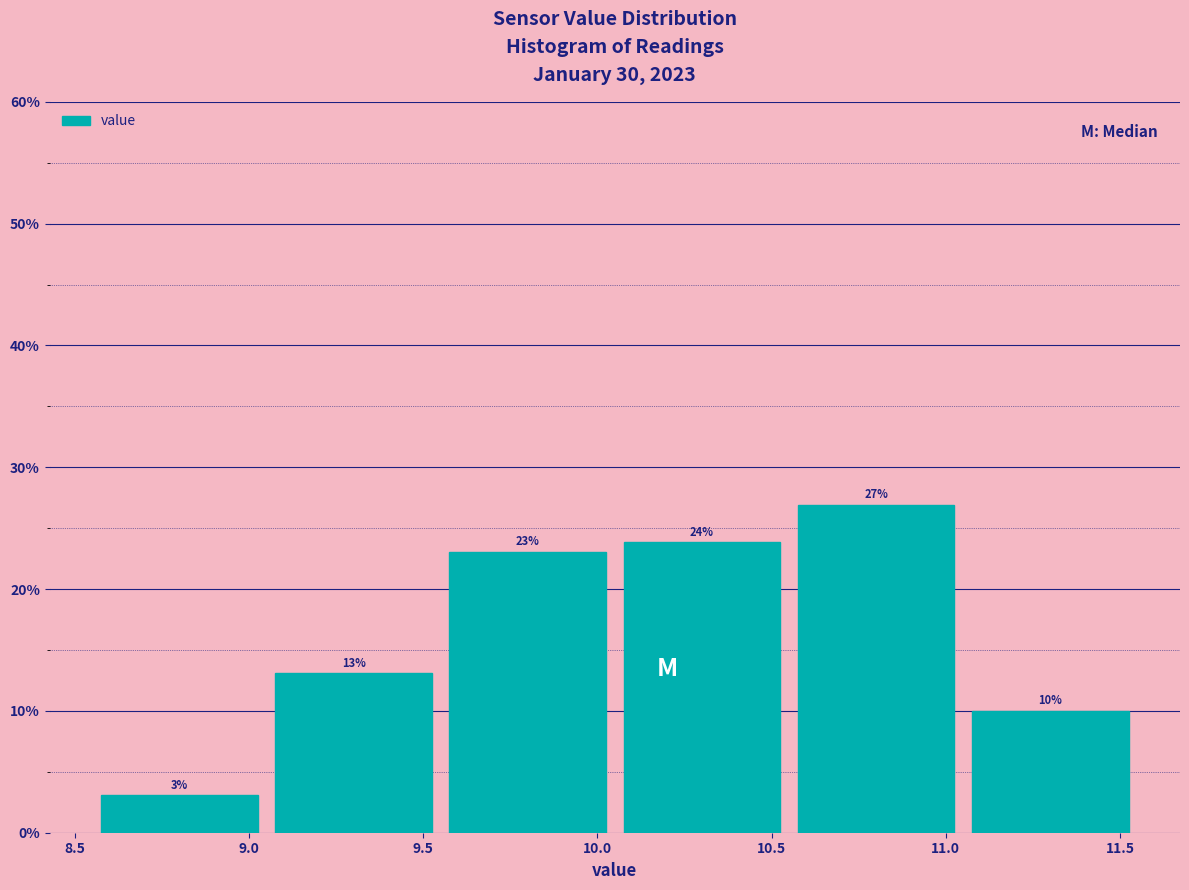

Which range on the x-axis has the tallest bar?

10.55 to 11.05